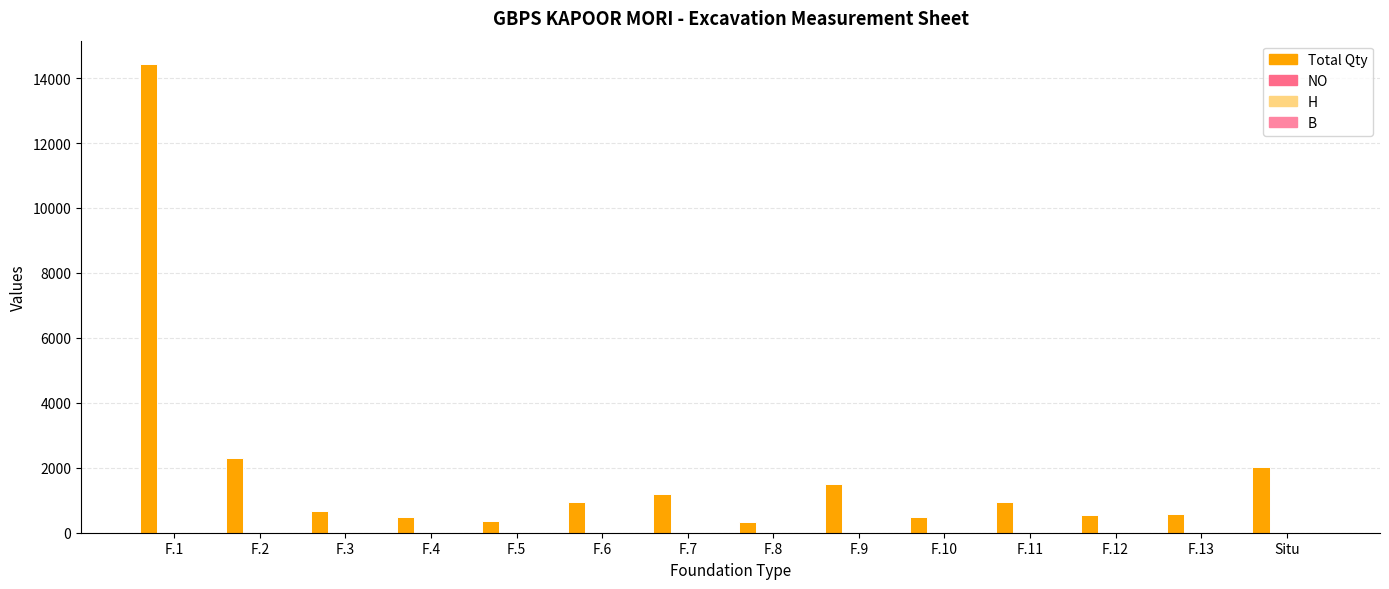

What is the value of the B bar at the 7th from the left?

5.0